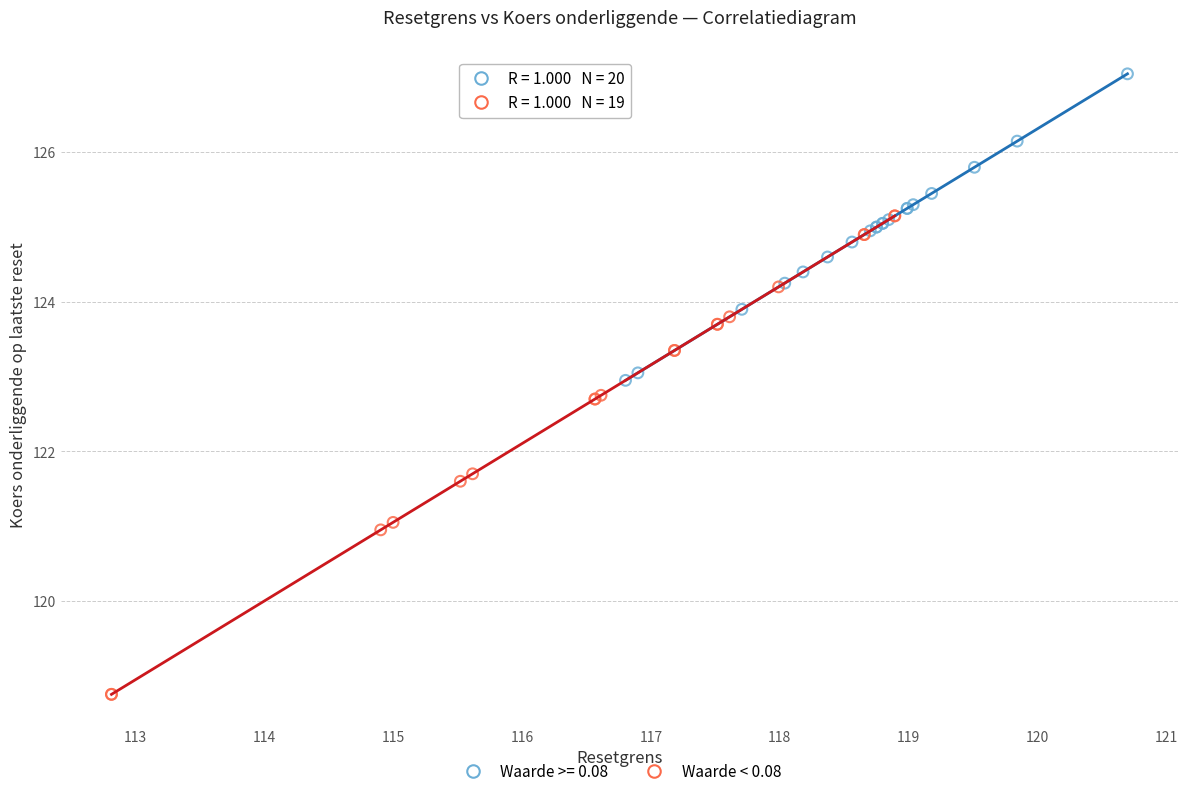

Which series contains the highest Y value?

Waarde >= 0.08